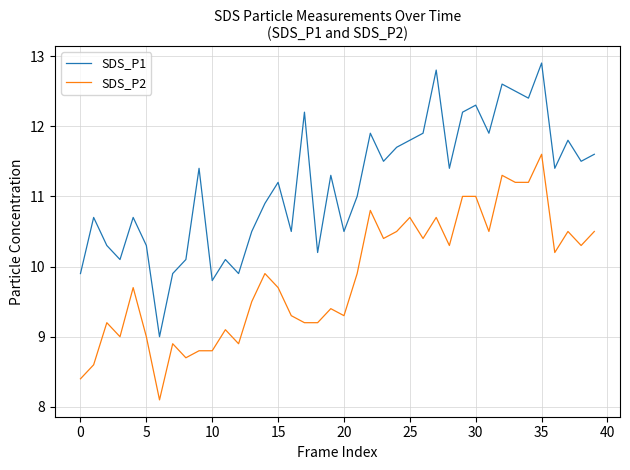

Does the chart display data point markers on the line(s)?

No